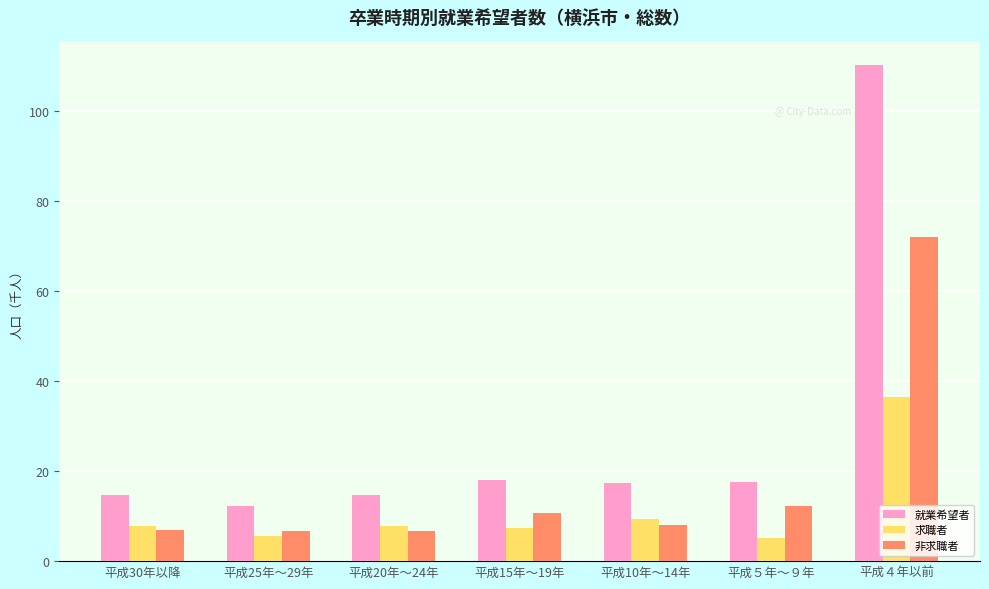

How many groups of bars are there?

7